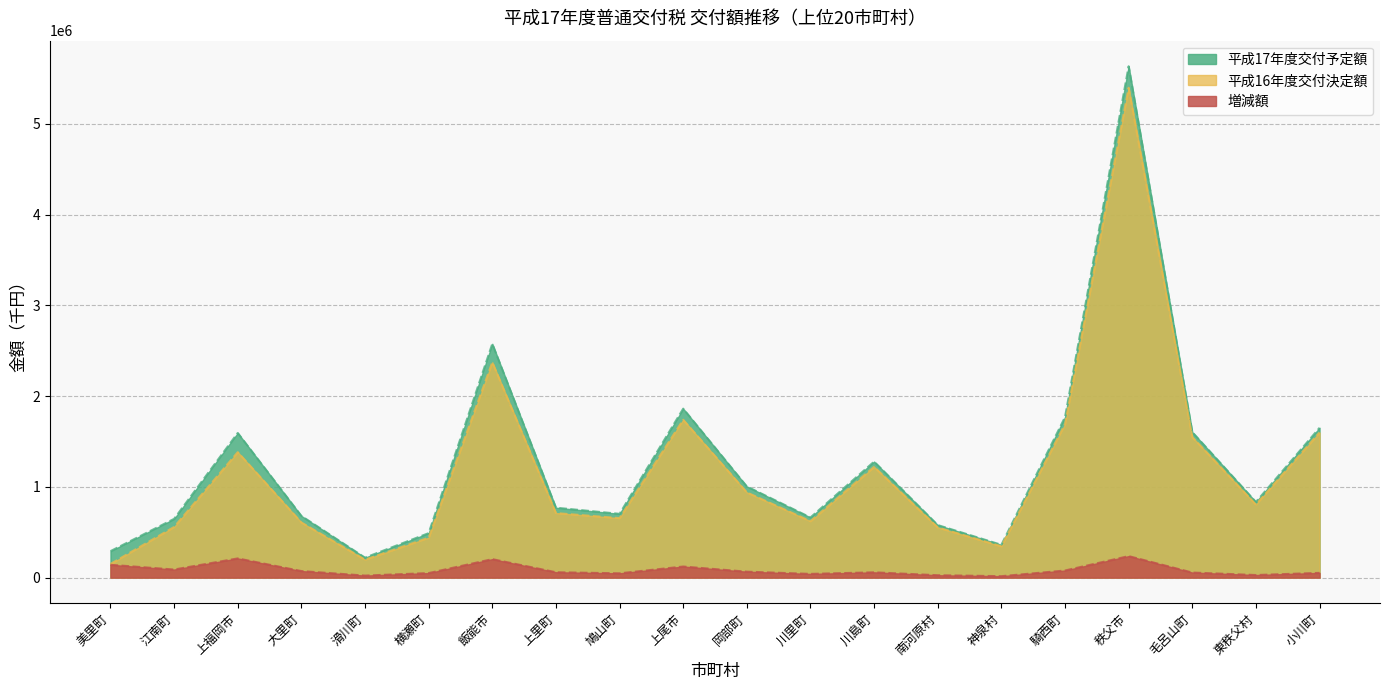

List the labels in order of 平成16年度交付決定額 value, largest first.

秩父市, 飯能市, 上尾市, 騎西町, 小川町, 毛呂山町, 上福岡市, 川島町, 岡部町, 東秩父村, 上里町, 鳩山町, 川里町, 大里町, 江南町, 南河原村, 横瀬町, 神泉村, 滑川町, 美里町